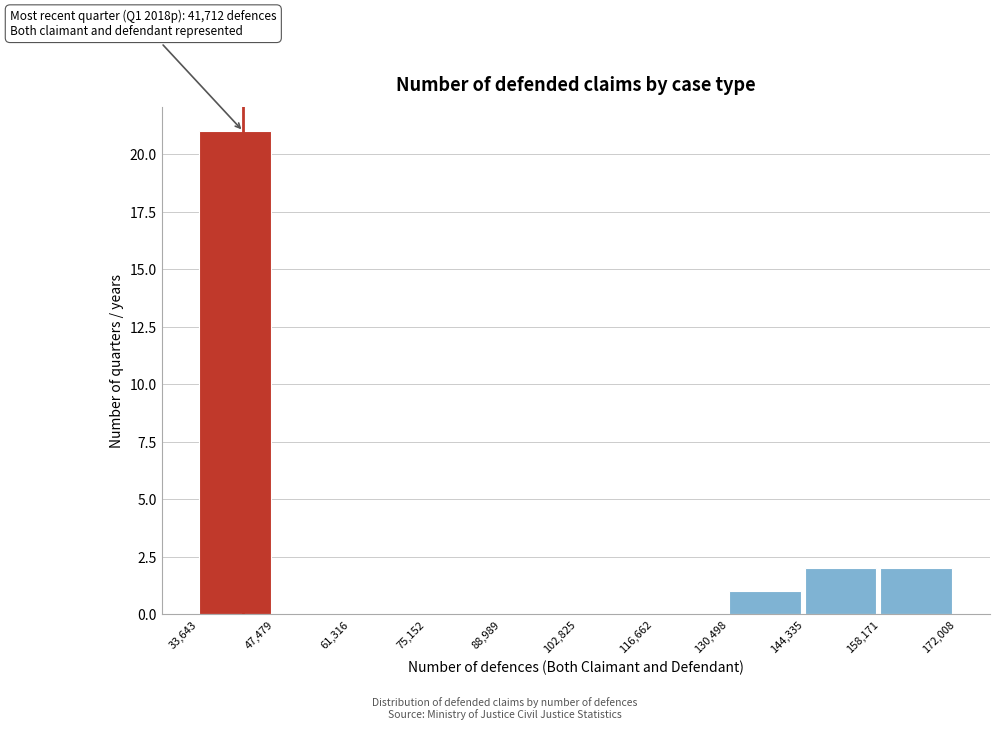

Which range on the x-axis has the tallest bar?

33,643 to 47,479